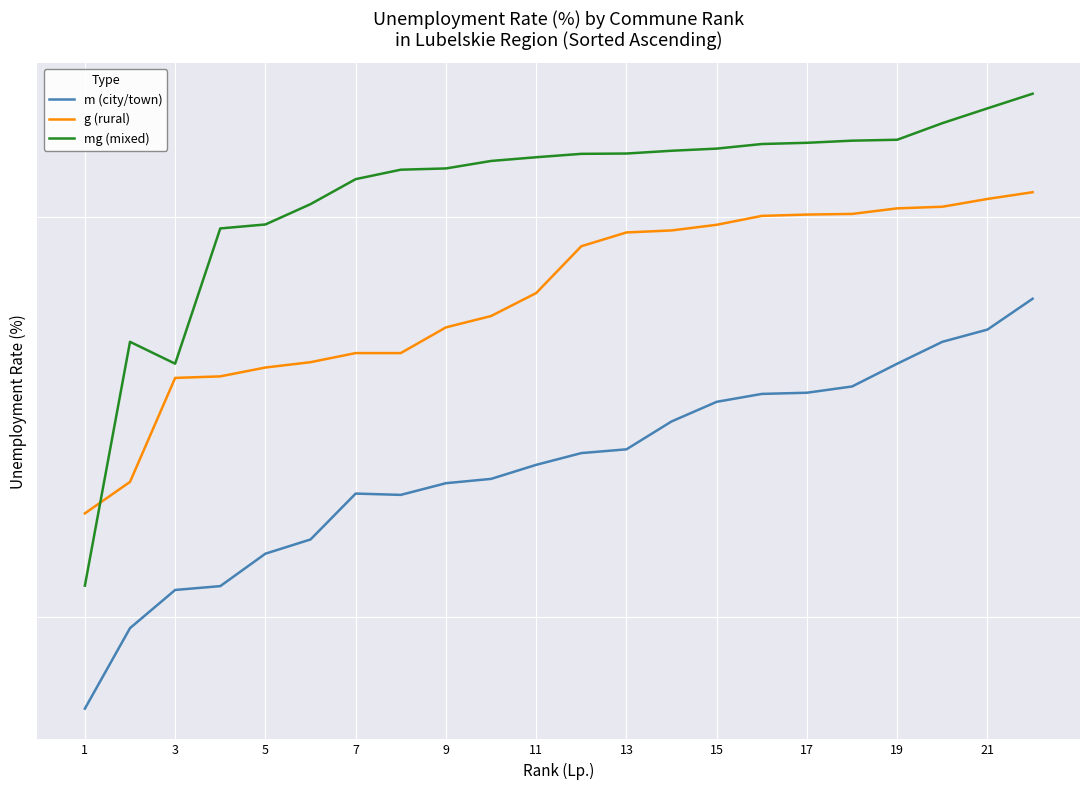

Which has a higher value, 11 or 12?

12